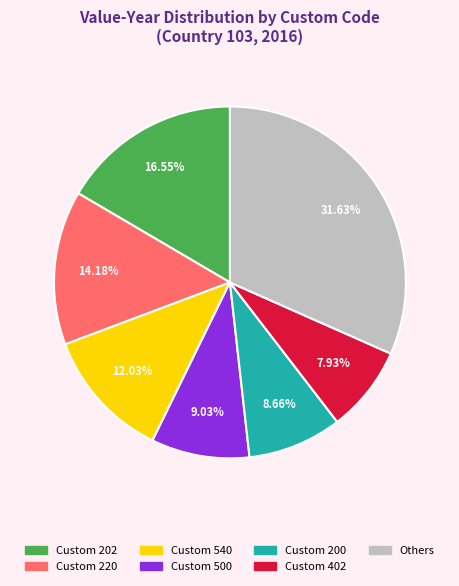

Does any single category account for the majority?

No